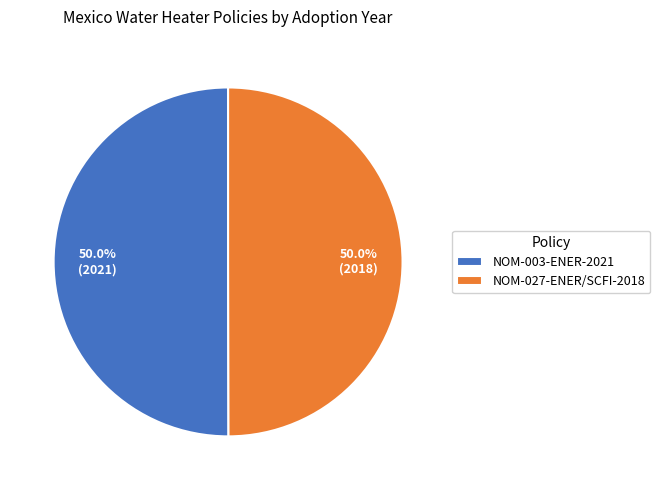

What is the ratio of the value at NOM-003-ENER-2021 to the value at NOM-027-ENER/SCFI-2018?

1.0